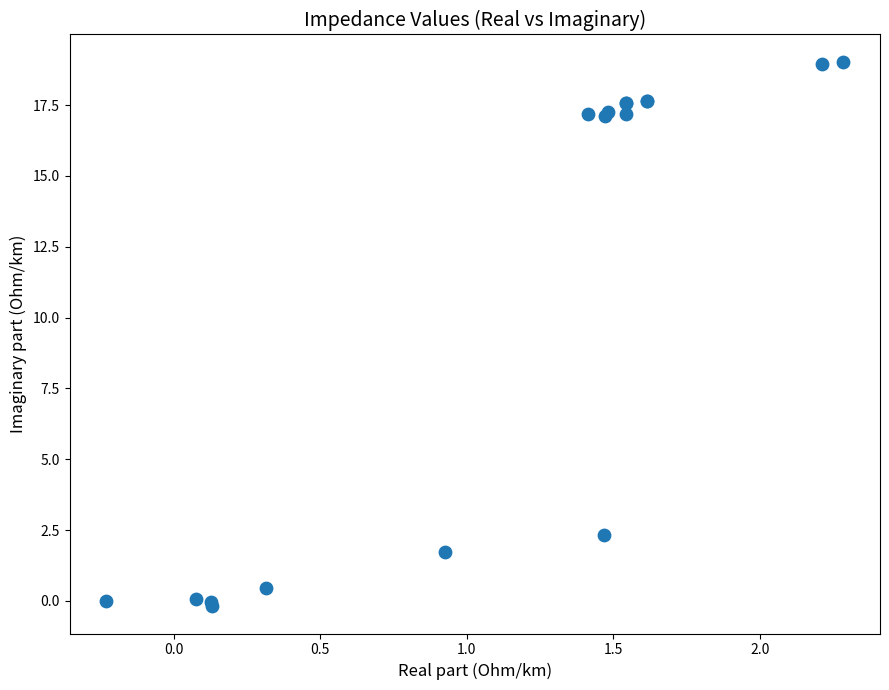

What Y value in the scatter plot is closest to 9?

2.3